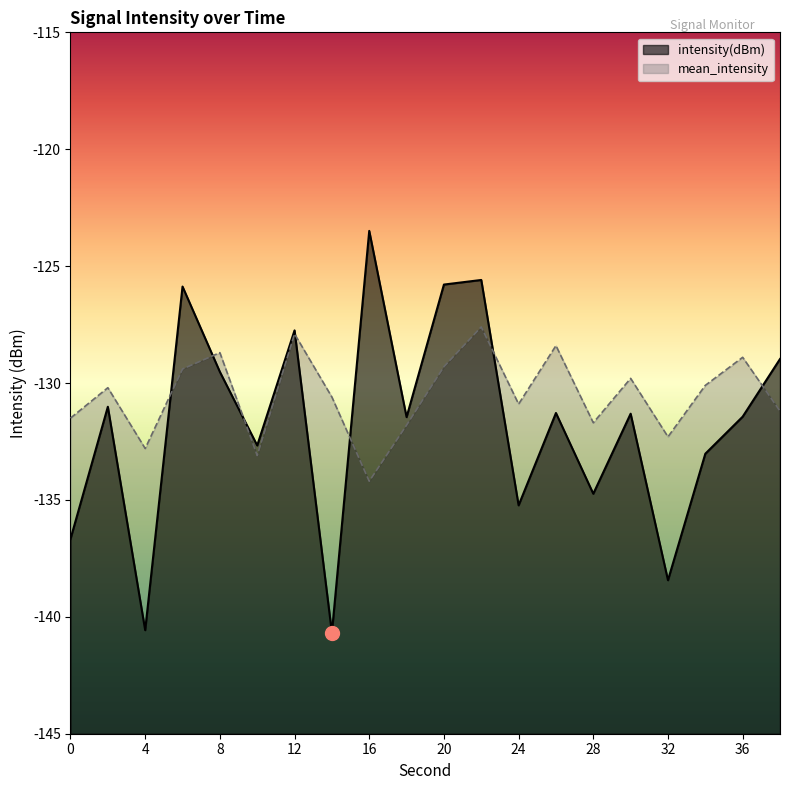

Which label corresponds to the smallest value in the chart?

14